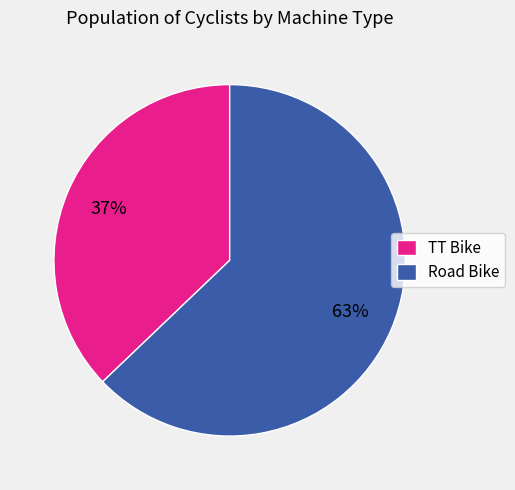

The Road Bike slice represents 63% of the pie. True or false?

True